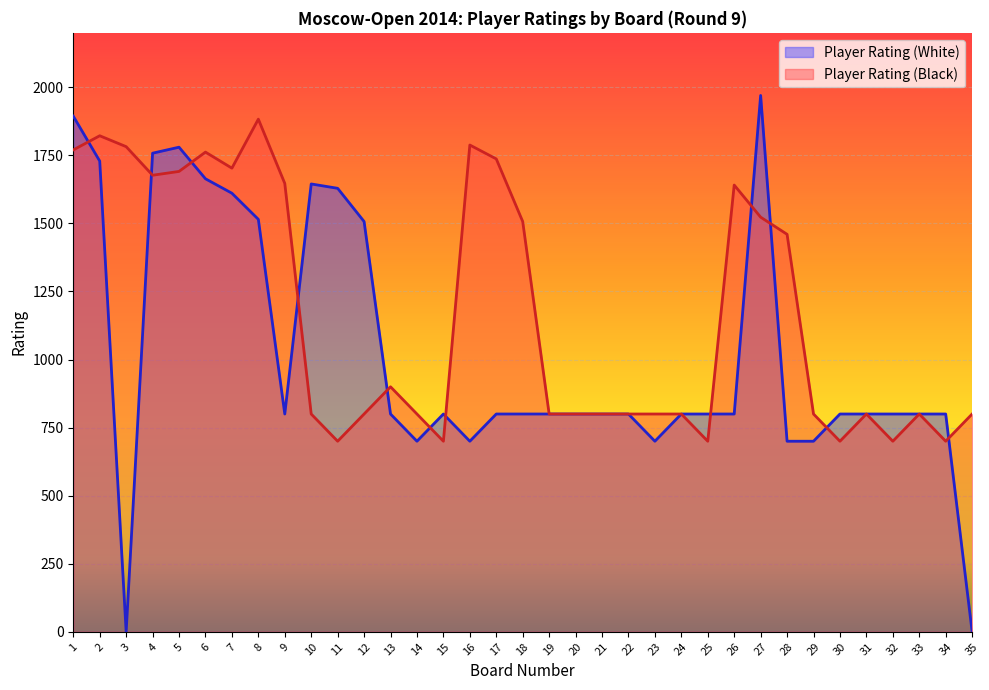

Which category has the lowest value across all series?

3